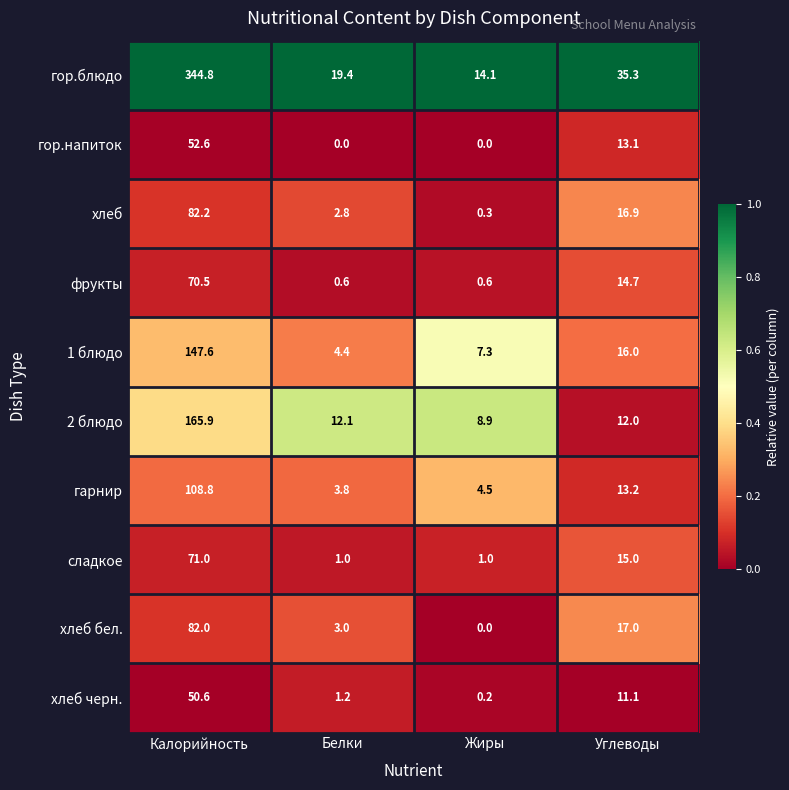

Is the value of 2 блюдо at Белки greater than the value of гор.напиток at Жиры?

Yes